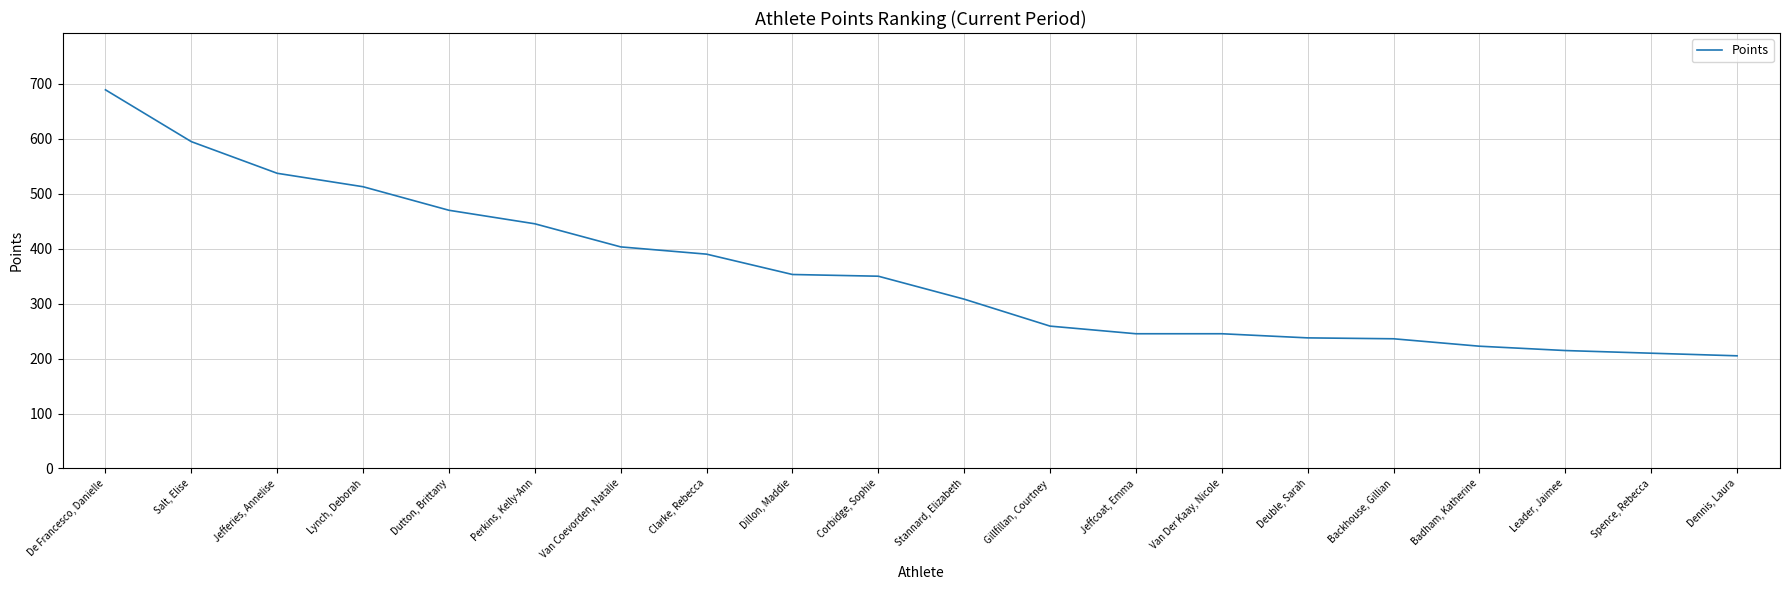

What is the difference between the maximum and minimum values?

483.9